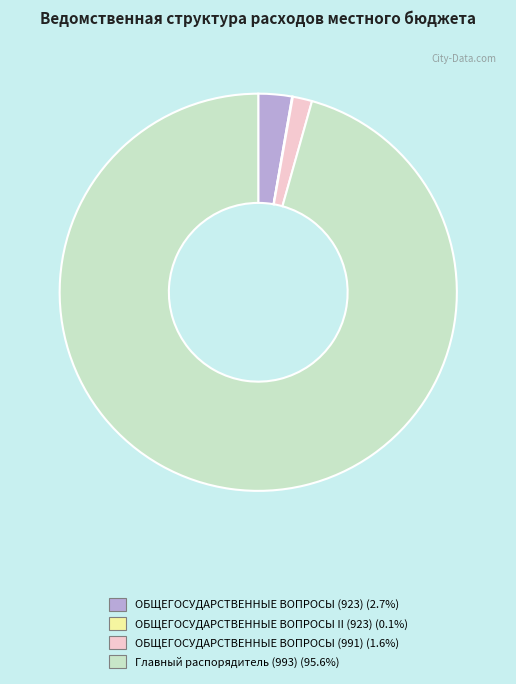

The ОБЩЕГОСУДАРСТВЕННЫЕ ВОПРОСЫ (923) slice represents 3% of the pie. True or false?

True